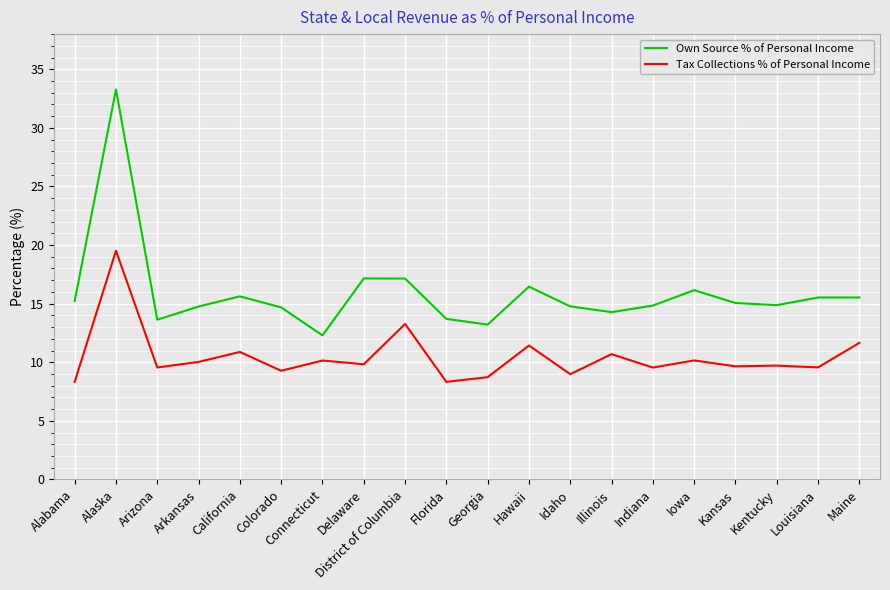

Which label corresponds to the largest value in the chart?

Alaska